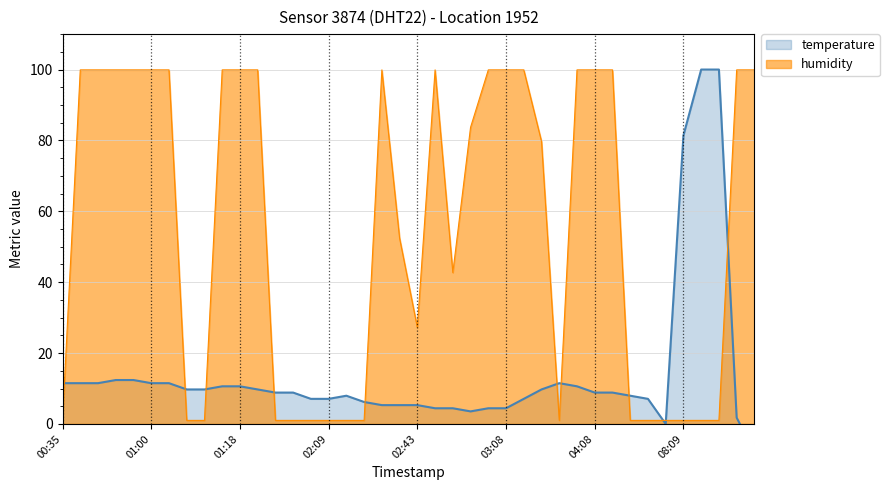

Between which two adjacent categories do temperature and humidity first intersect?

00:35 and 00:38